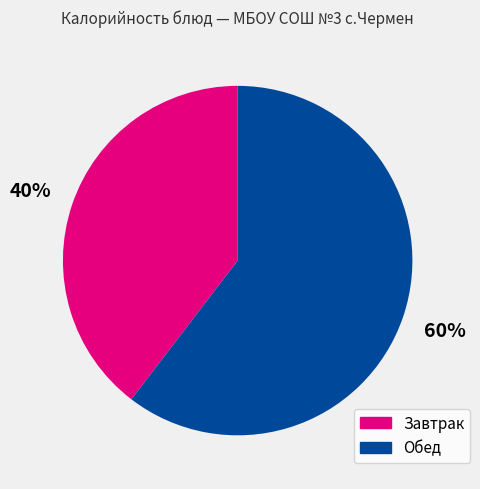

To the nearest percent, what is the average slice percentage?

50%